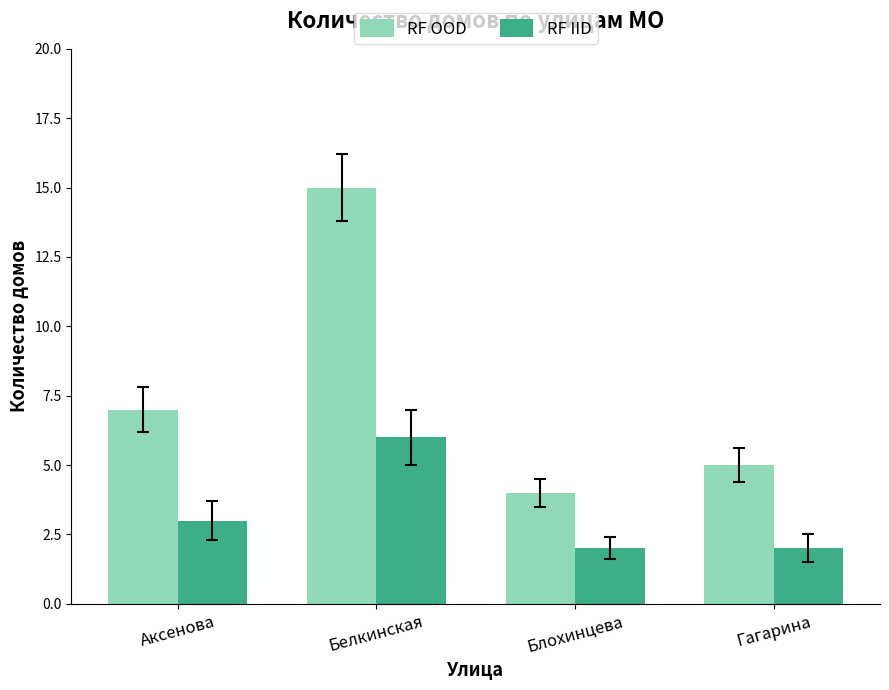

What position from the left is Гагарина?

4